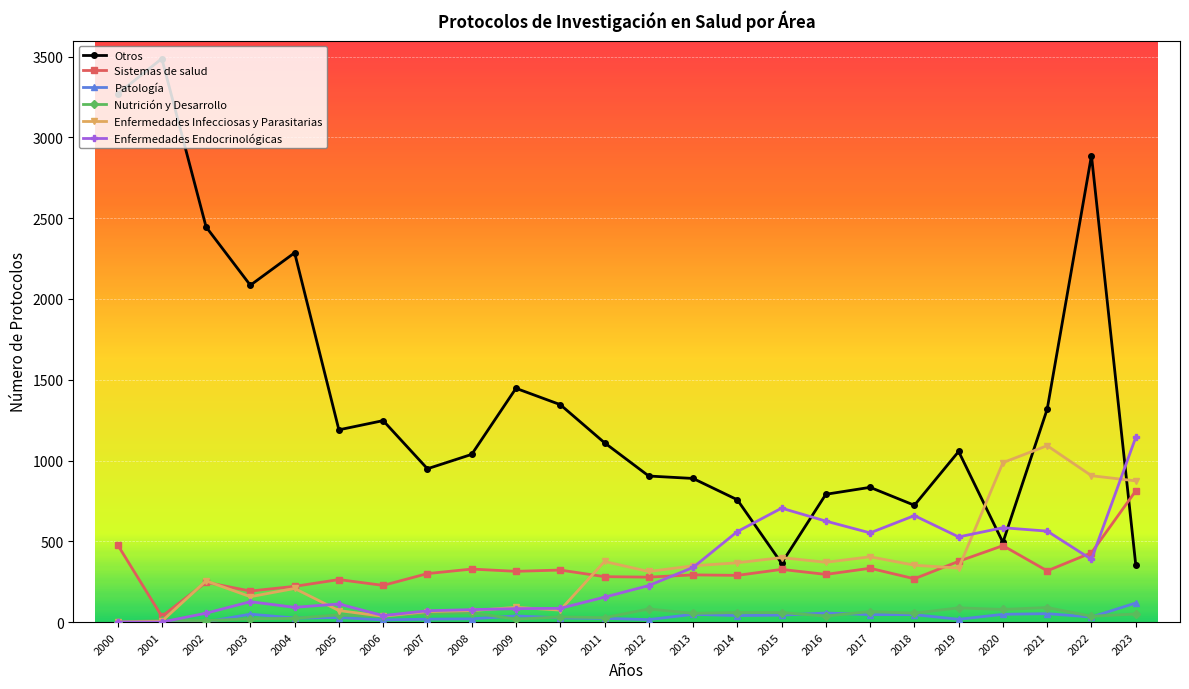

Which category has the highest value in the Otros series?

2001